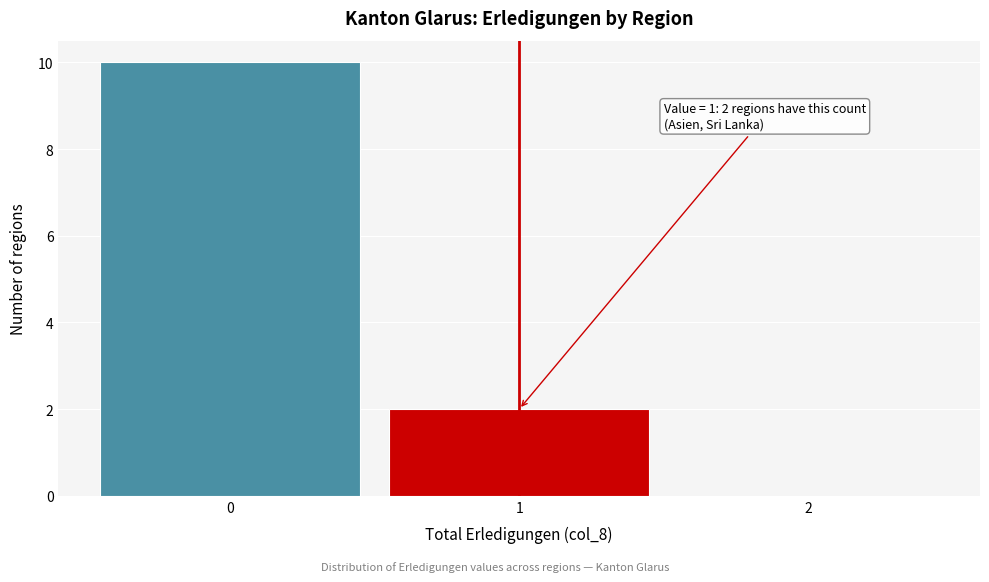

Which range on the x-axis has the tallest bar?

-0.5 to 0.5